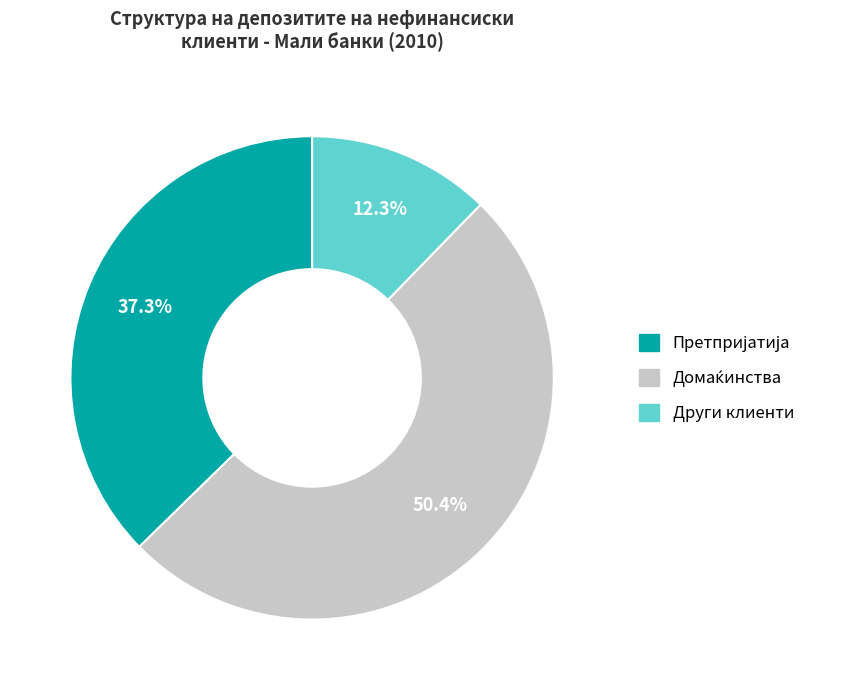

How many slices are in this pie chart?

3